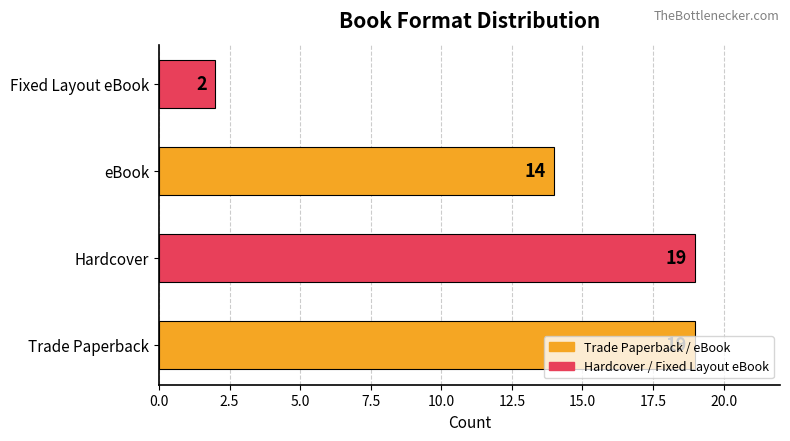

What is the change in value from Hardcover to Fixed Layout eBook?

-17